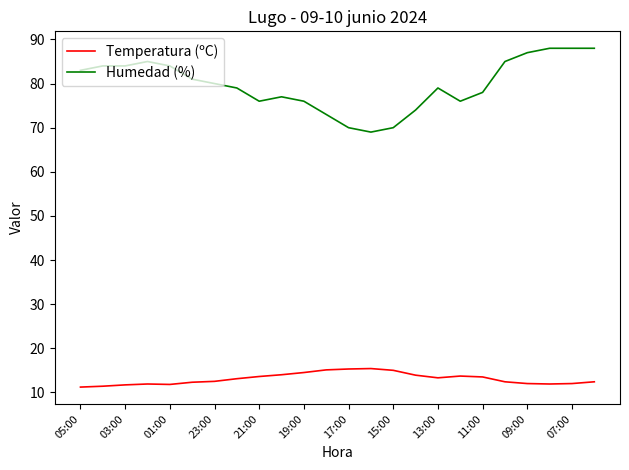

What is the difference between the maximum and minimum values in the Temperatura (ºC) series?

4.2